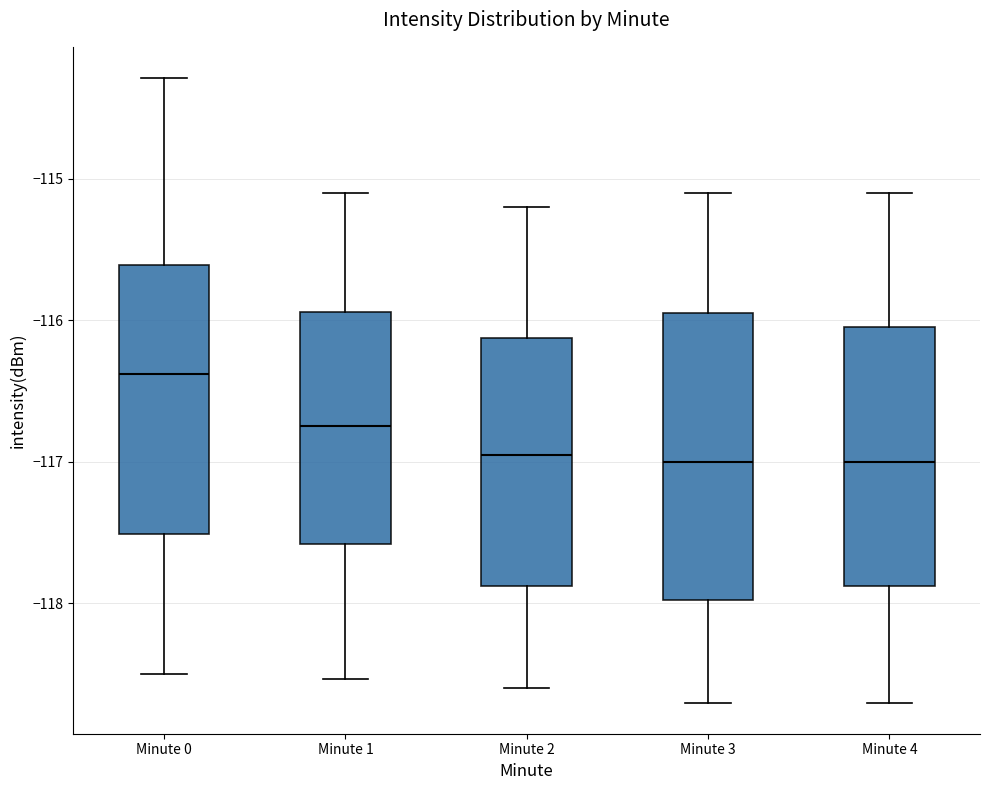

Reading left to right, transcribe this box plot: for each box, give where its median line is, the range the box spans, and where its two whiskers end, as read against the y-axis. The values are not printed on the chart, so give them approximately, as read against the axis.

Minute 0: median -116.4, box -117.5 to -115.6, whiskers -118.5 to -114.3
Minute 1: median -116.7, box -117.6 to -115.9, whiskers -118.5 to -115.1
Minute 2: median -116.9, box -117.9 to -116.1, whiskers -118.6 to -115.2
Minute 3: median -117.0, box -118.0 to -115.9, whiskers -118.7 to -115.1
Minute 4: median -117.0, box -117.9 to -116.0, whiskers -118.7 to -115.1